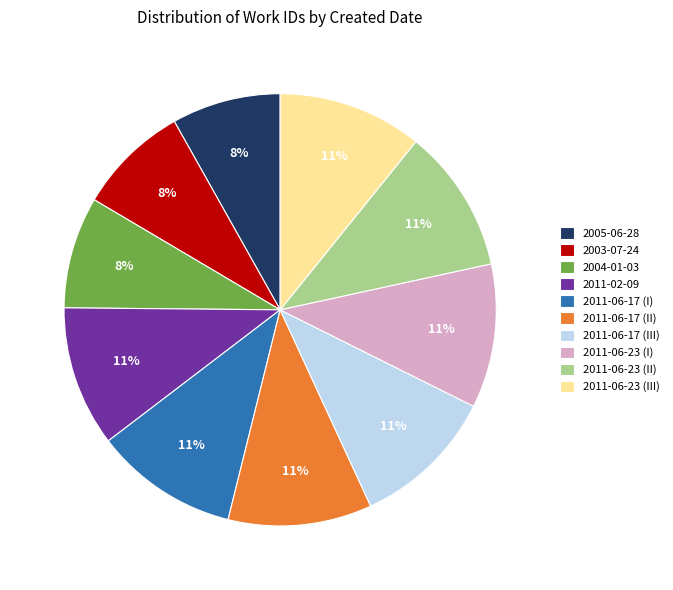

What percentage is the 2011-06-23 (II) slice, to the nearest percent?

11%